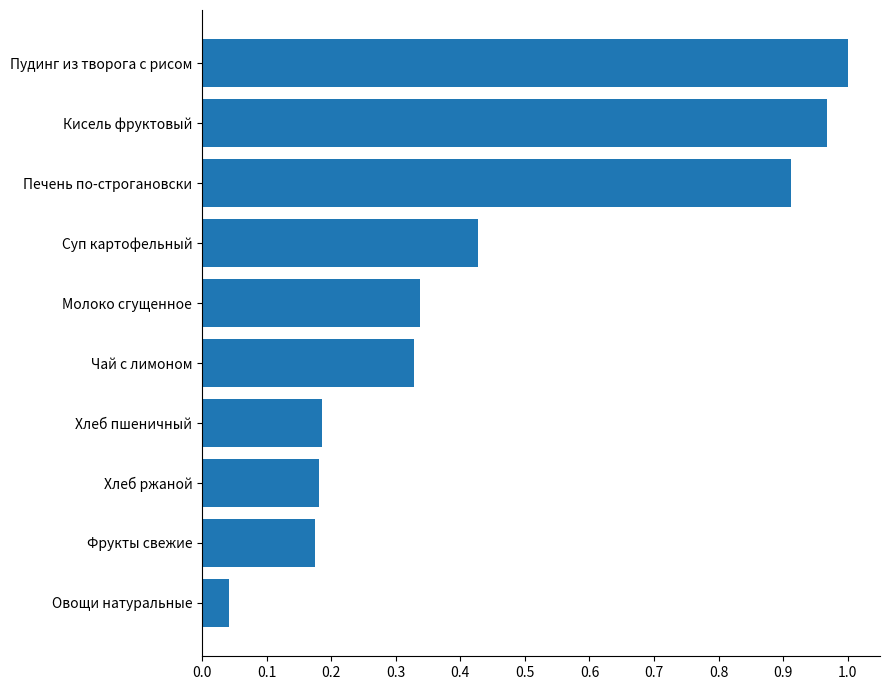

Is it true that the value at Молоко сгущенное is 0.2?

False